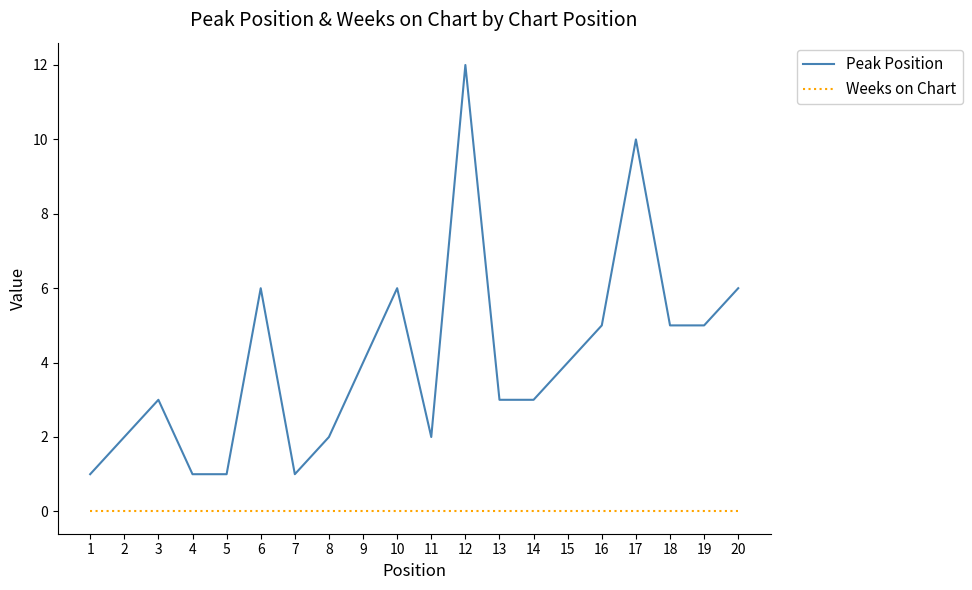

List the series in order of their peak value, lowest first.

Weeks on Chart, Peak Position